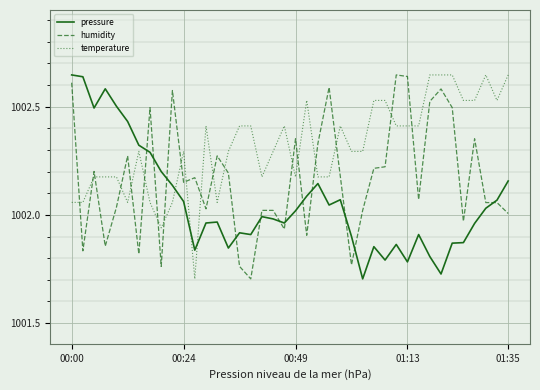

True or false: pressure and temperature intersect in this chart.

True